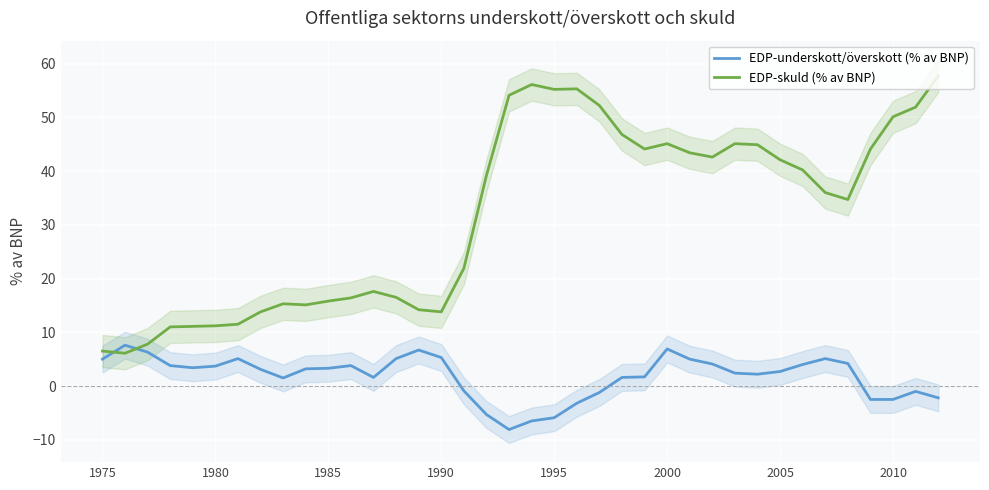

What is the lowest value of the EDP-underskott/överskott (% av BNP) series?

-8.1